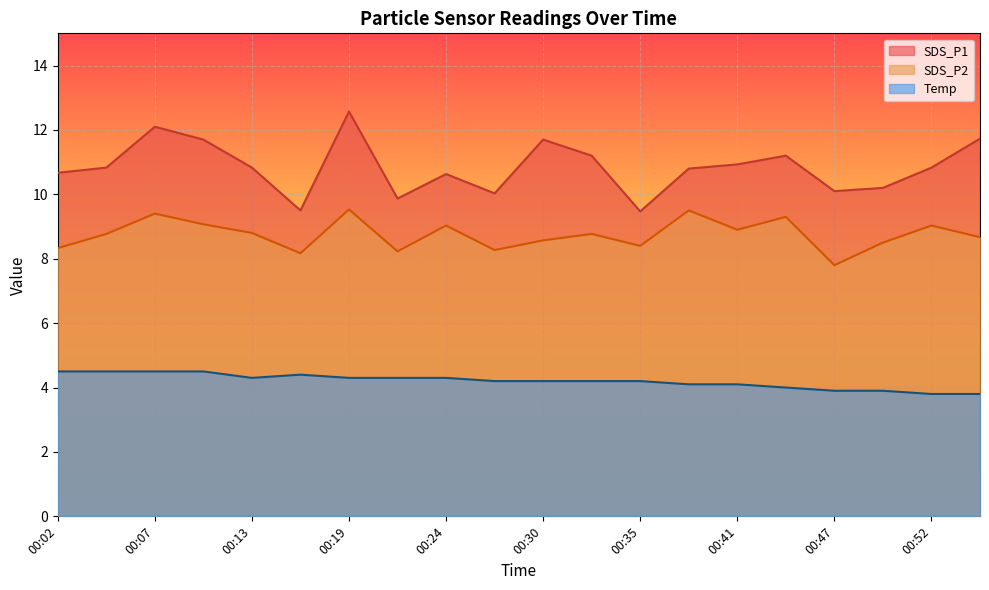

What is the minimum value shown in the chart?

3.8